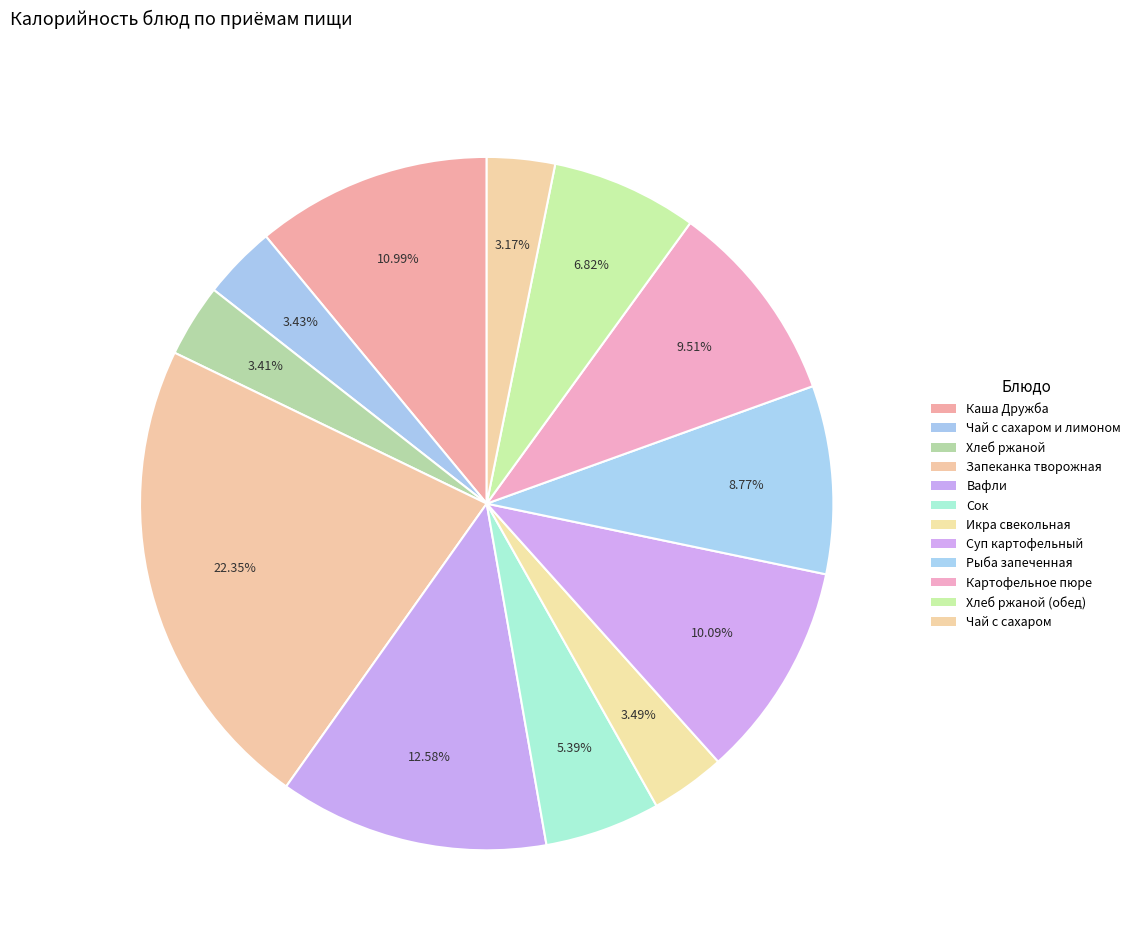

Count the number of slices in the pie.

12